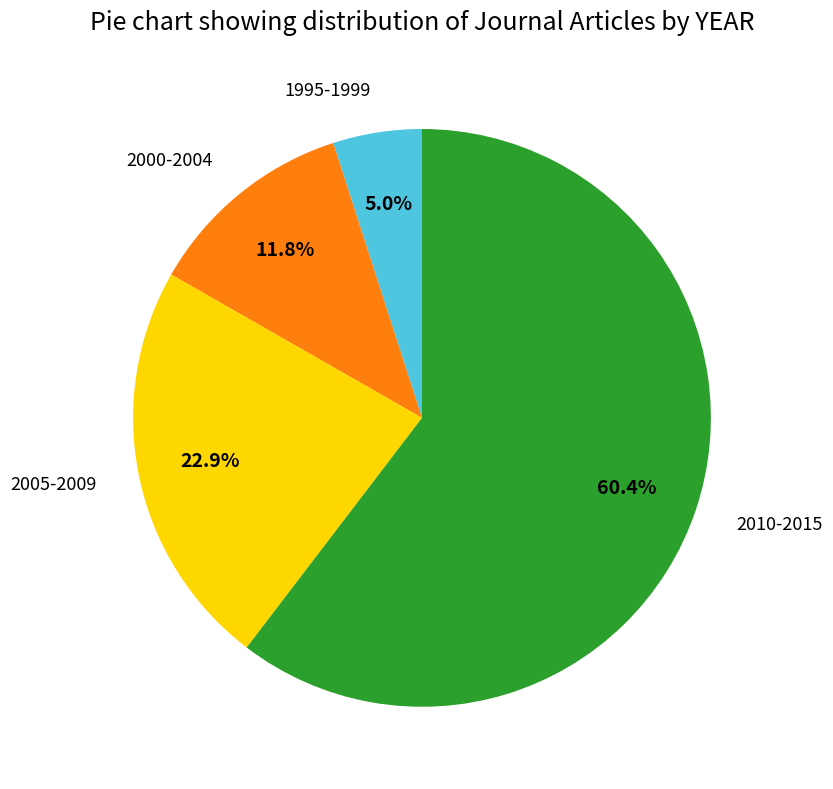

Which category accounts for the majority?

2010-2015